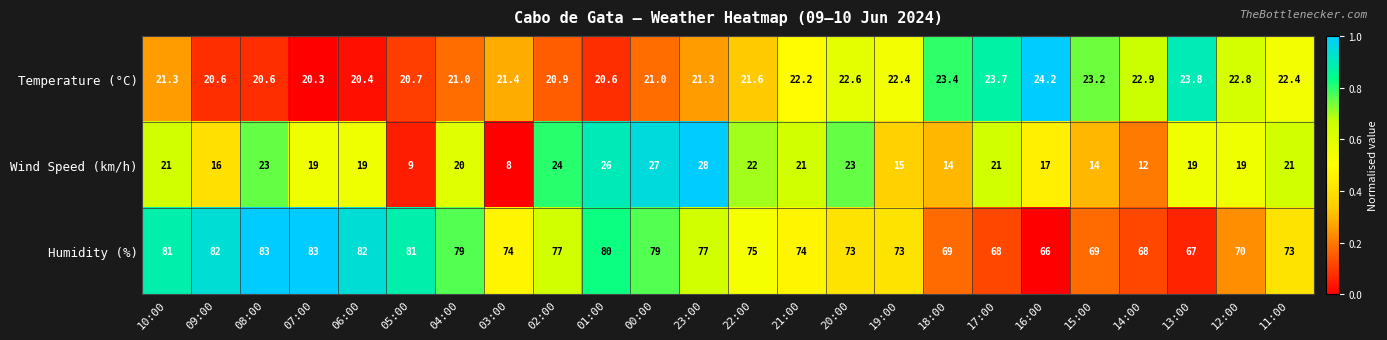

What is the spread (max minus min) of values at 15:00?

55.0